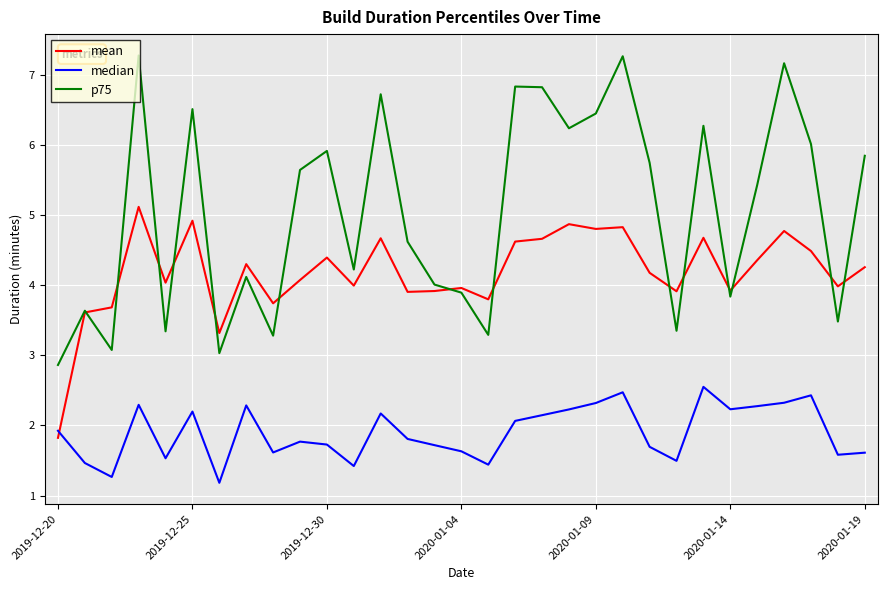

Rank the series by their maximum value, from lowest to highest.

median, mean, p75